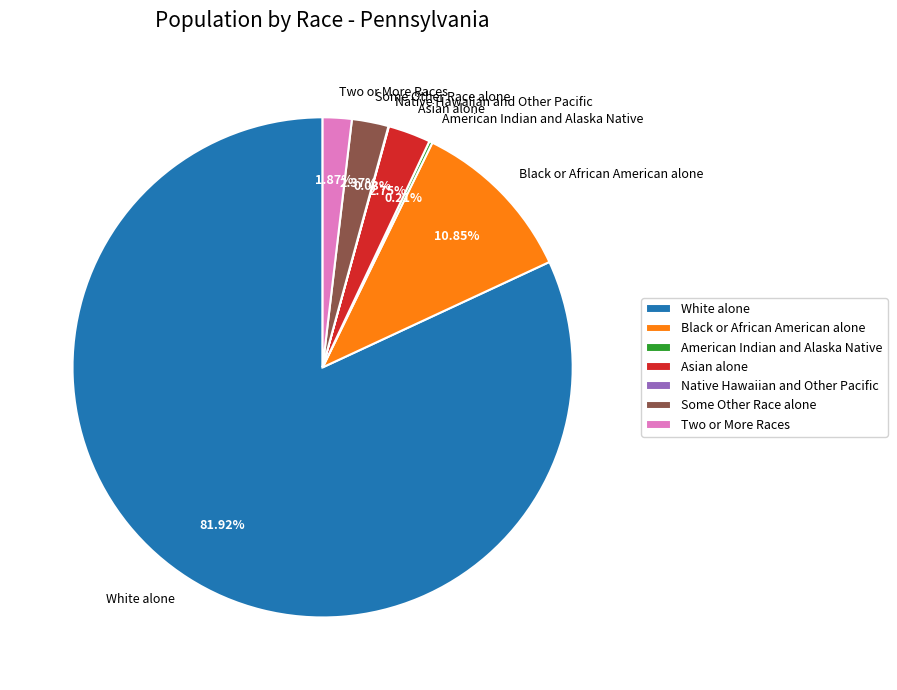

What is the largest slice in the pie chart?

White alone